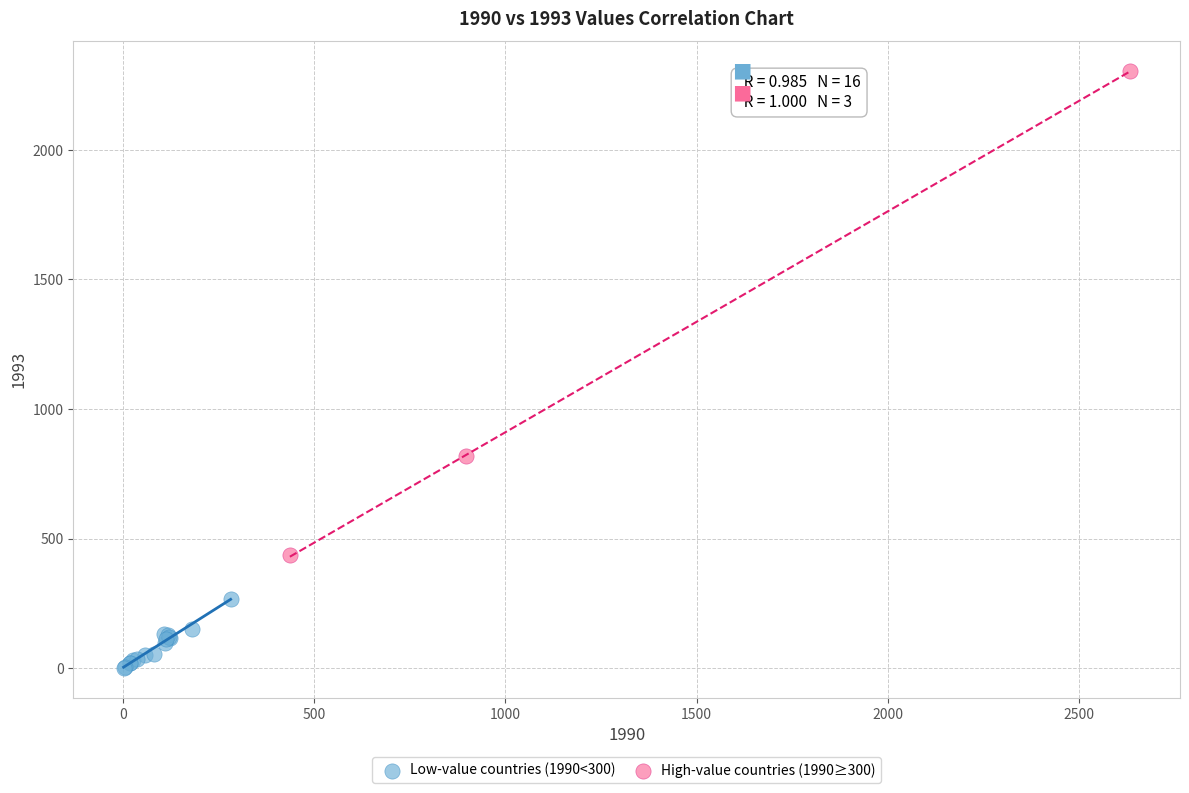

Which series contains the highest Y value?

High-value countries (1990≥300)